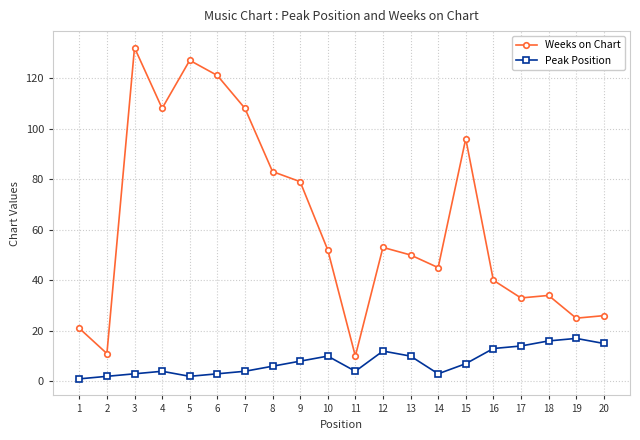

Between 10 and 15, which series saw the biggest shift?

Weeks on Chart